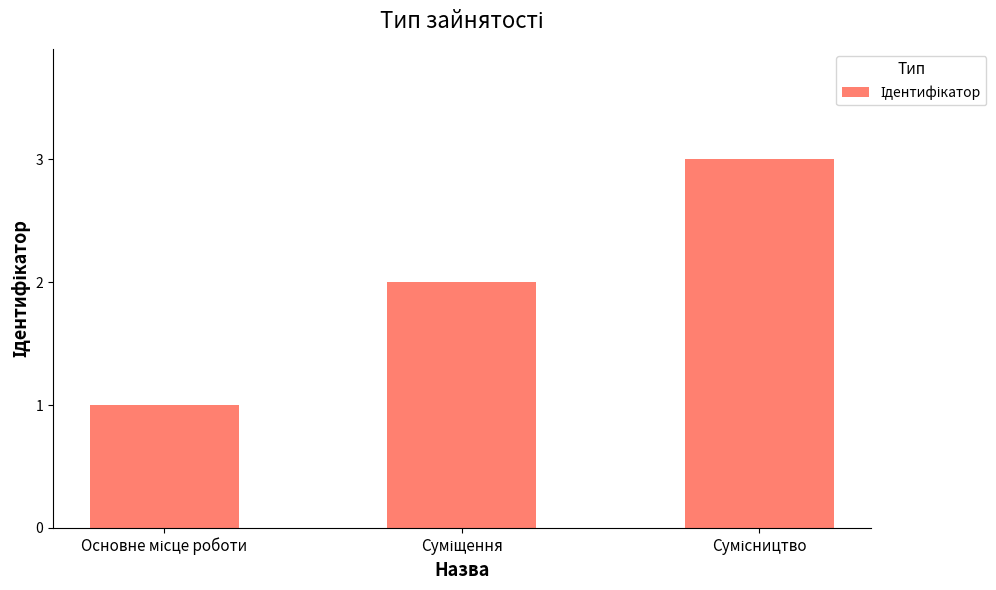

What is the average value?

2